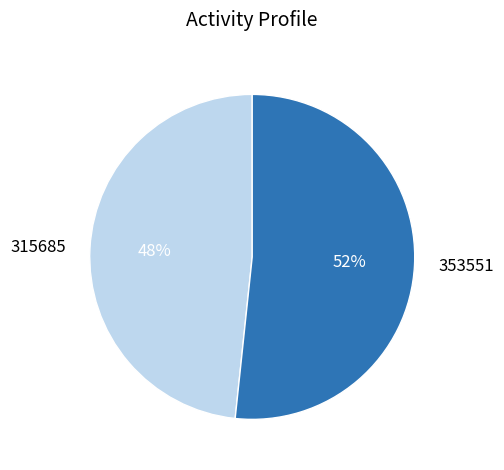

To the nearest percent, what percentage of the pie is 353551?

52%